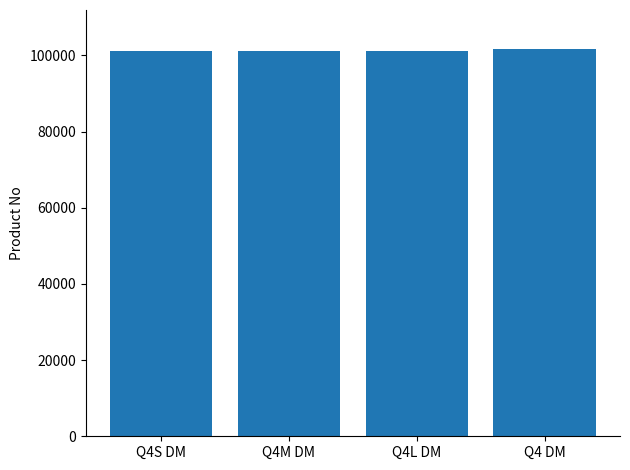

What is the smallest value displayed?

101146